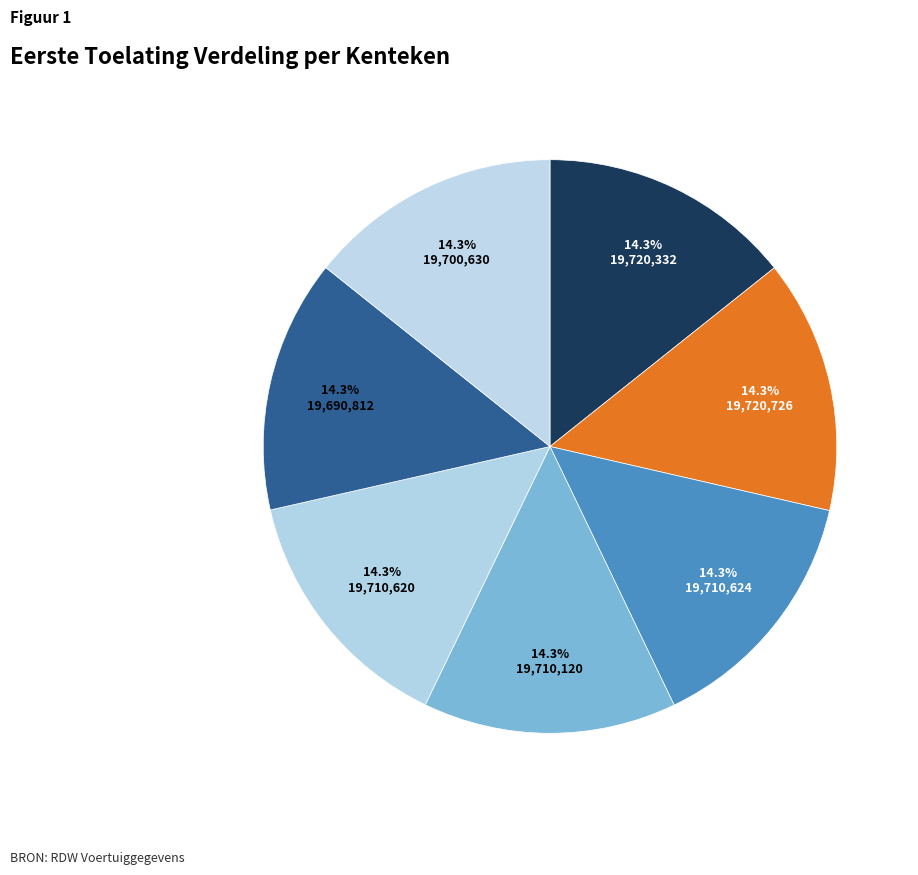

How many slices are in this pie chart?

7